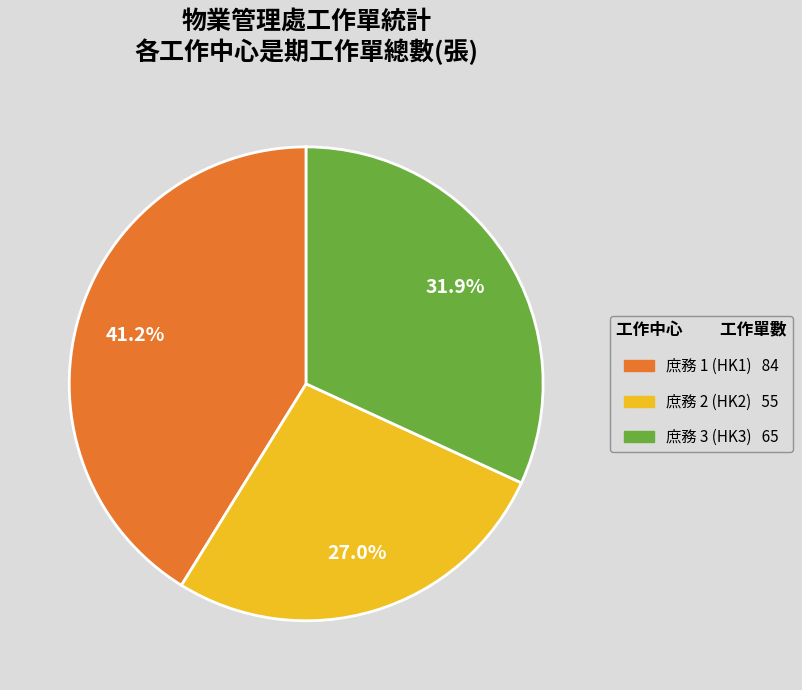

How many slices are in this pie chart?

3